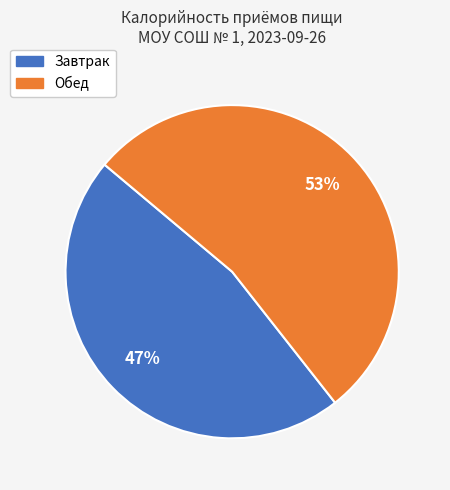

What percentage is the Обед slice, to the nearest percent?

53%